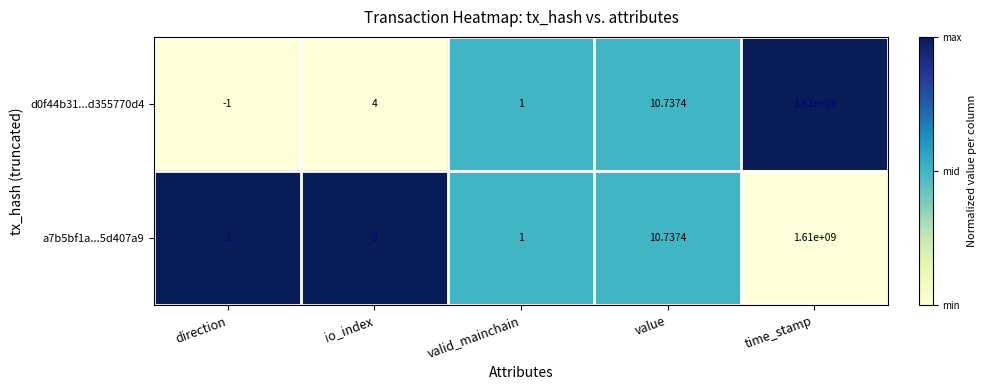

At which label does a7b5bf1a...5d407a9 reach its peak?

time_stamp